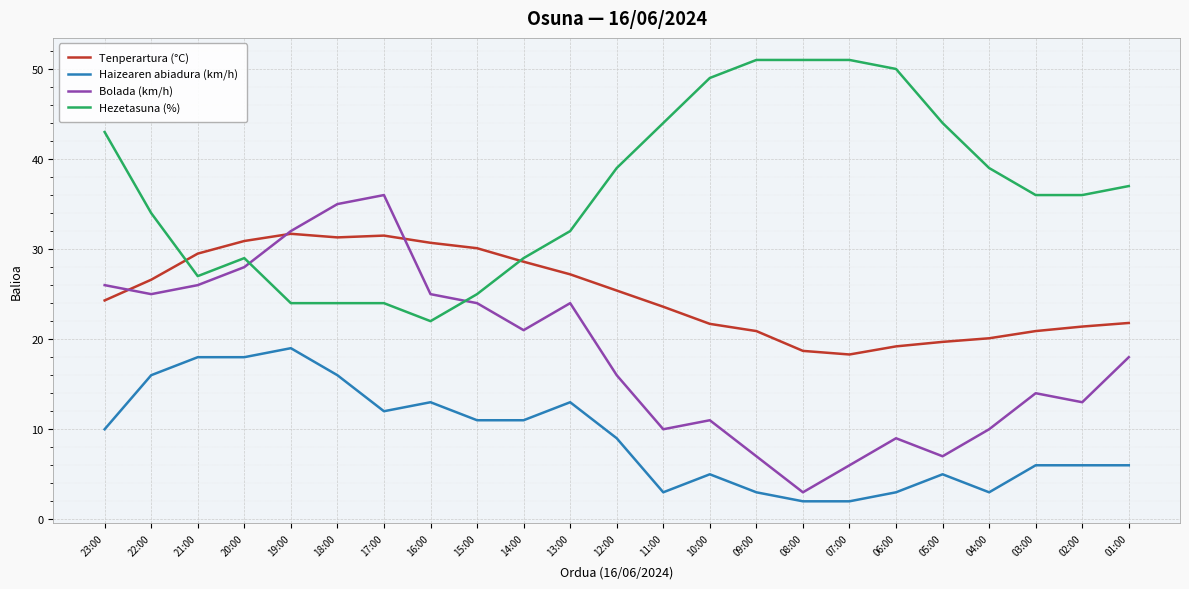

True or false: Bolada (km/h) and Haizearen abiadura (km/h) cross at least once.

False